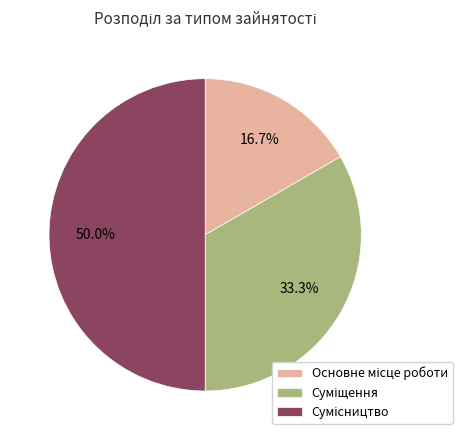

How many slices are in this pie chart?

3